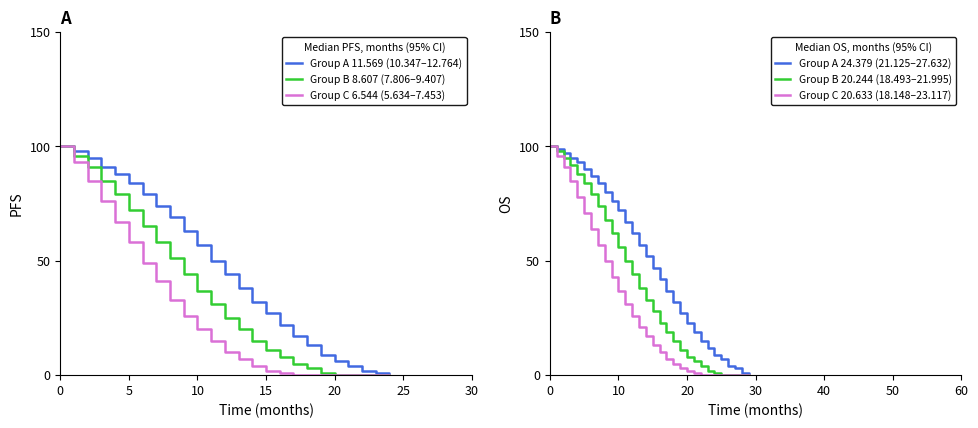

True or false: Group B has more than 0 interior local peaks.

False